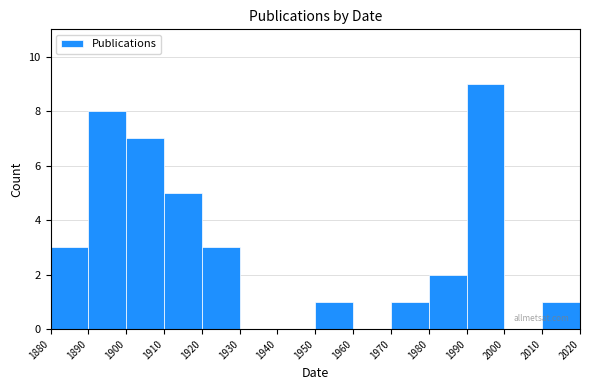

Reading left to right, transcribe this chart: for each bar, give the range it covers on the x-axis and its height. The values are not printed on the chart, so give them approximately, as read against the axis.

1880 to 1890: 3
1890 to 1900: 8
1900 to 1910: 7
1910 to 1920: 5
1920 to 1930: 3
1930 to 1940: 0
1940 to 1950: 0
1950 to 1960: 1
1960 to 1970: 0
1970 to 1980: 1
1980 to 1990: 2
1990 to 2000: 9
2000 to 2010: 0
2010 to 2020: 1